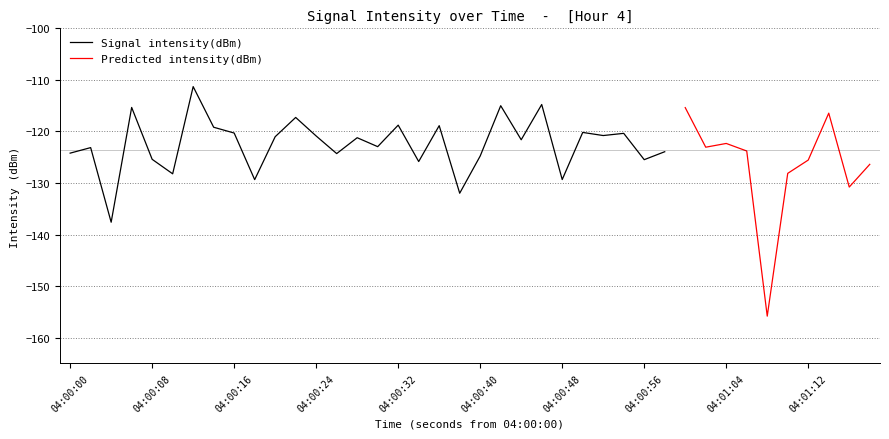

What is the difference between the second highest and minimum values?

41.1